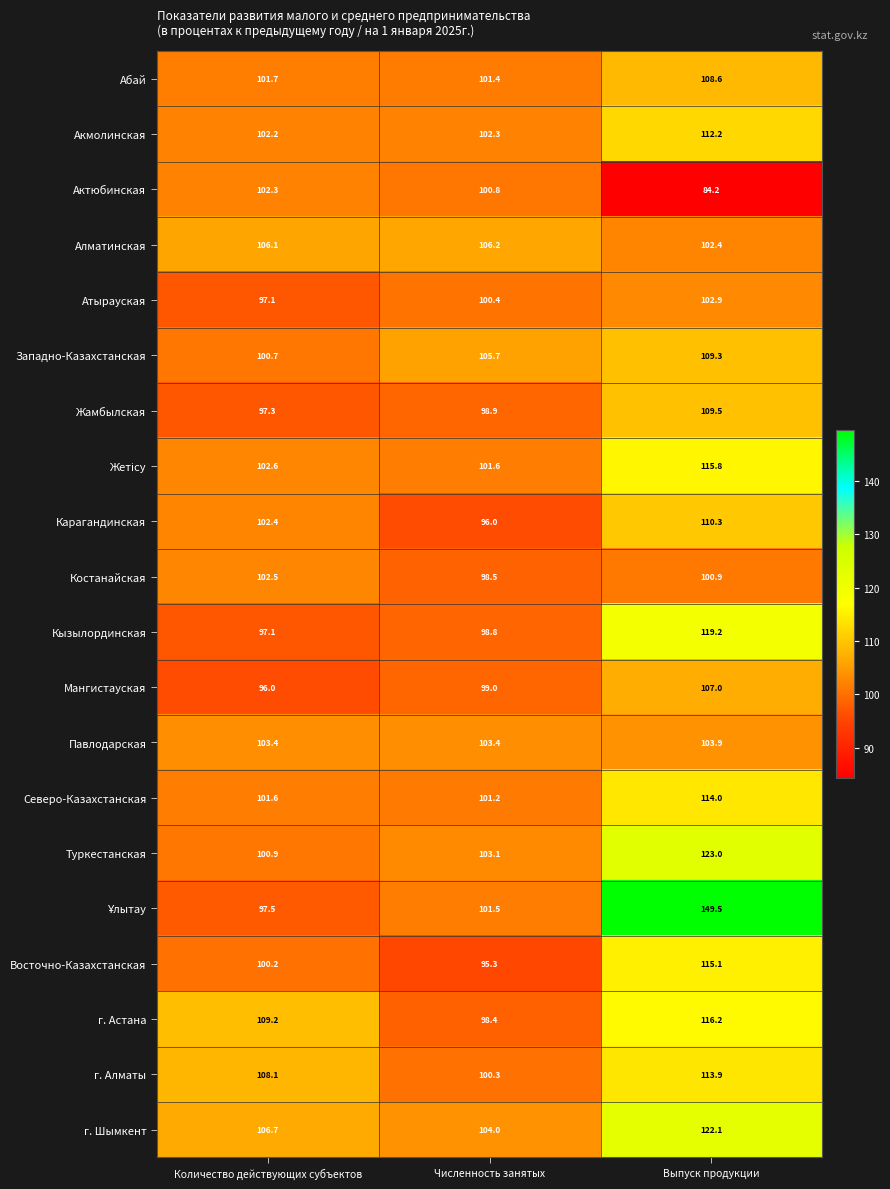

How many data points does each series have?

3